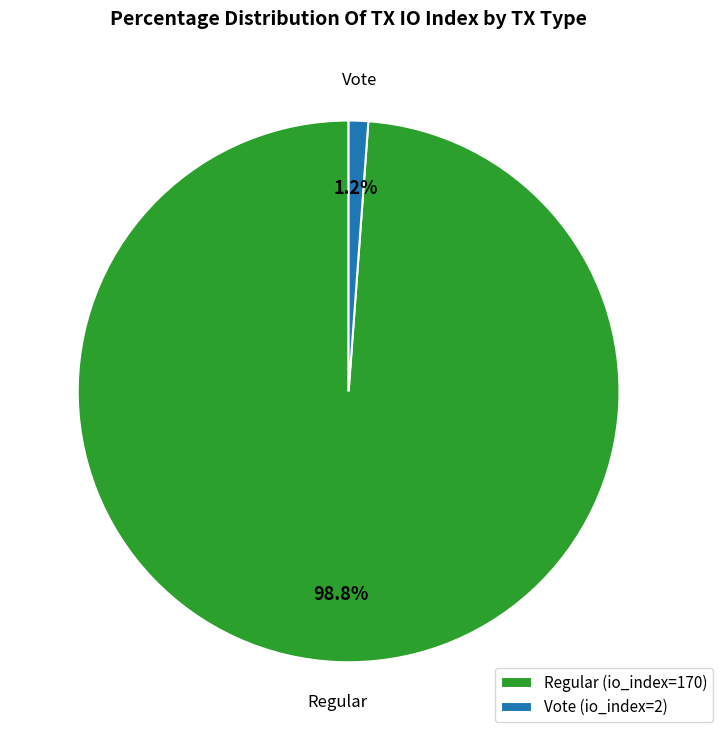

To the nearest percent, what is the difference between the largest and smallest slice percentages?

98%